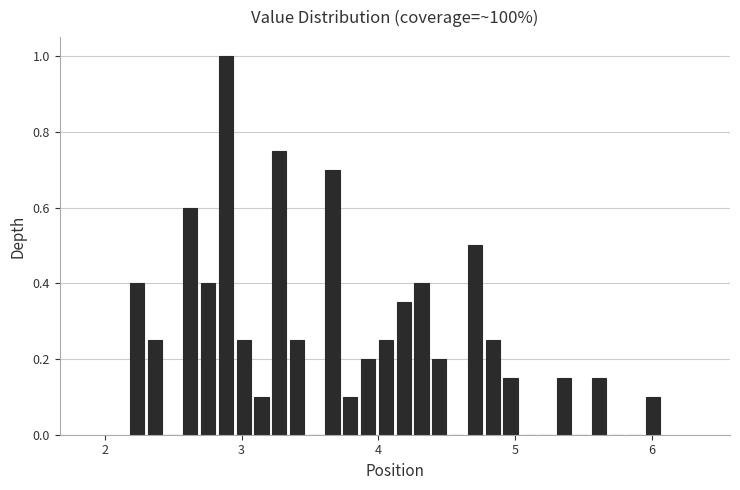

Around what value on the x-axis is the tallest bar? Give the approximate position of its centre, as read against the axis.

2.9